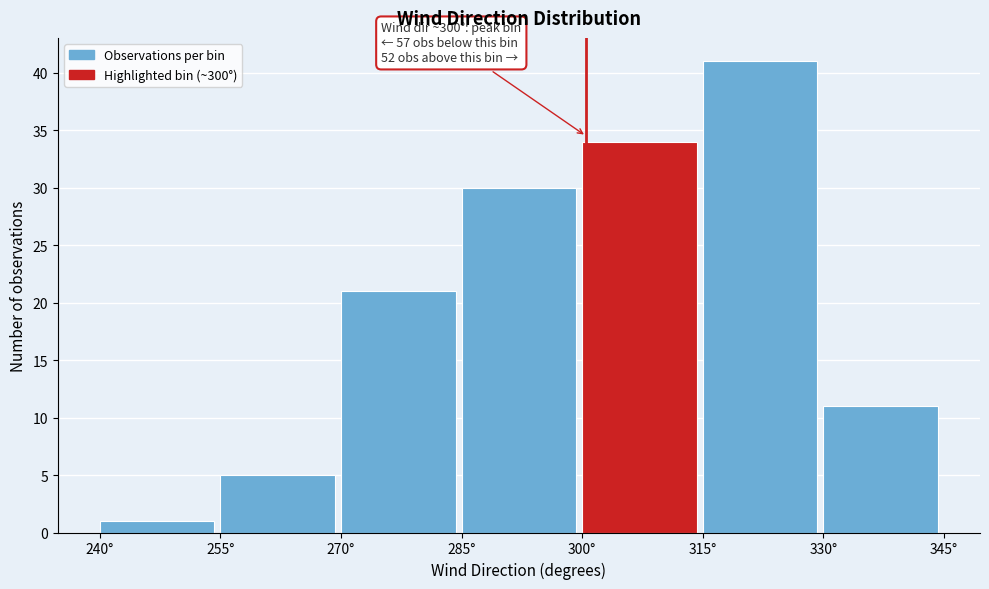

Over which range of the x-axis is the bar tallest?

315 to 330